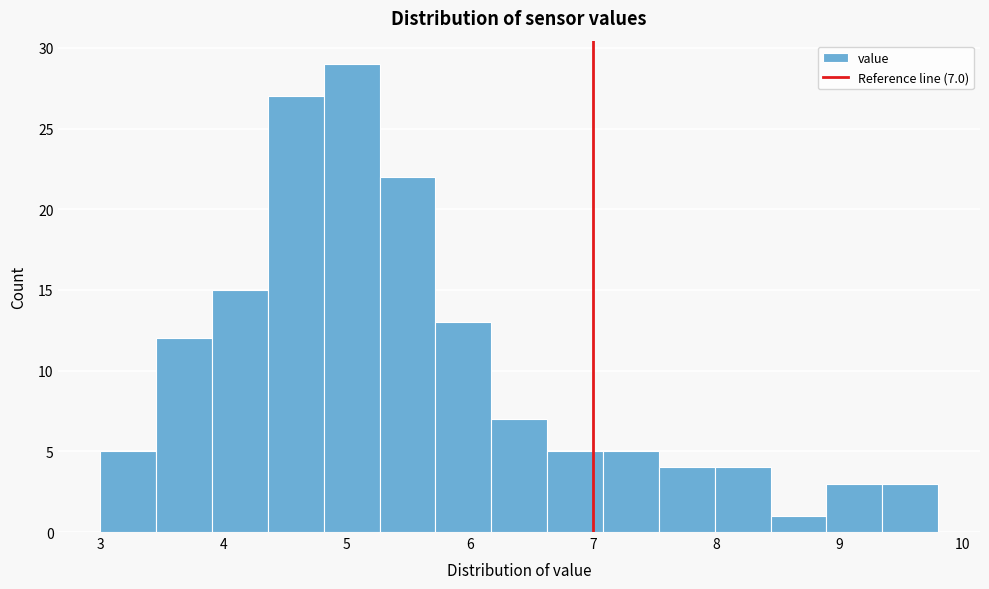

Over which range of the x-axis is the bar tallest?

4.8 to 5.3